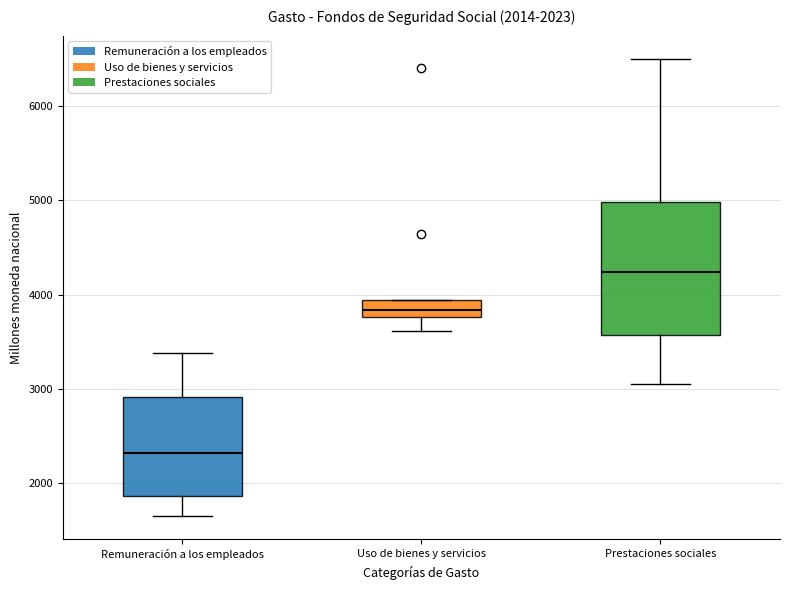

Which box is the tallest, from its lower edge to its upper edge?

Prestaciones sociales